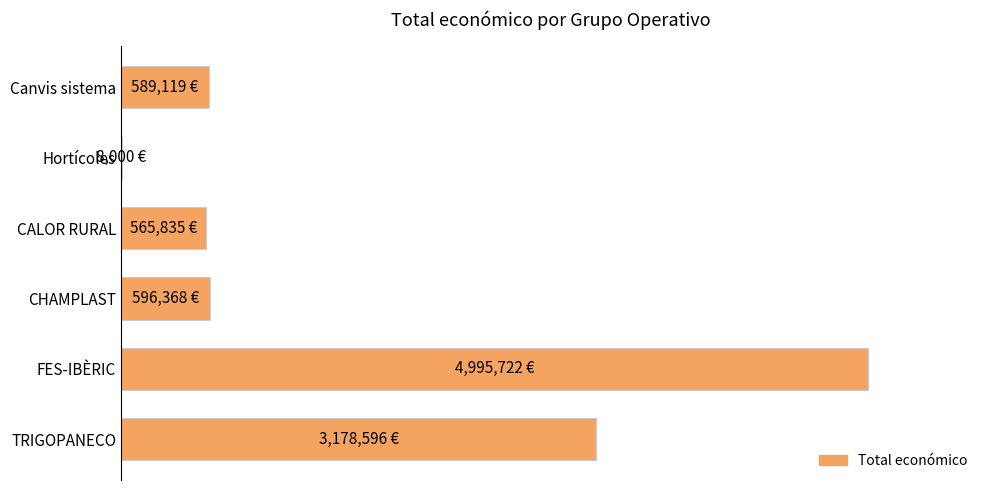

What is the smallest value displayed?

8000